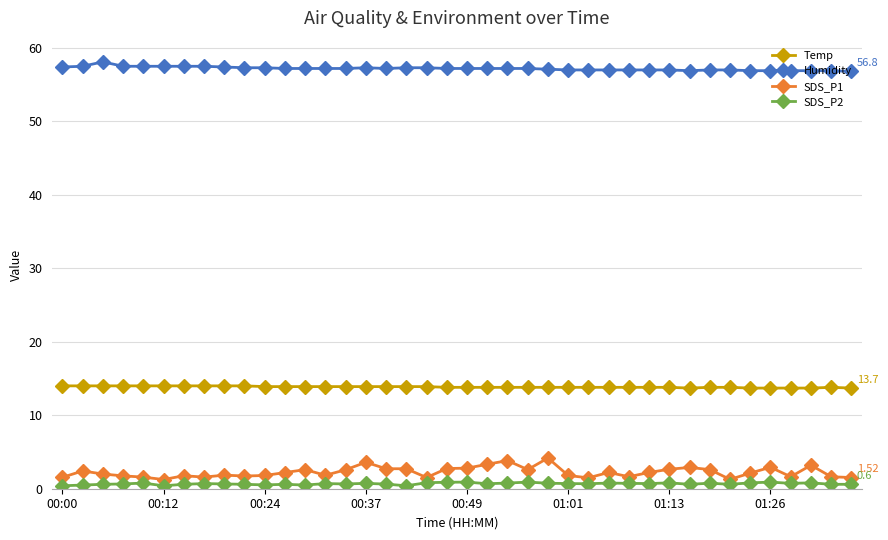

Does the chart display data point markers on the line(s)?

Yes